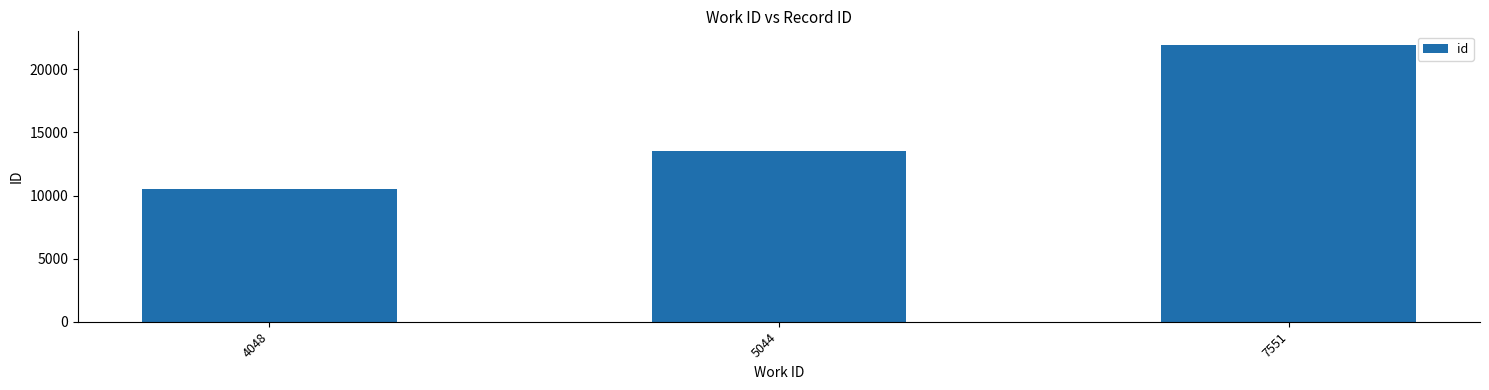

What is the sum of all values?

45996